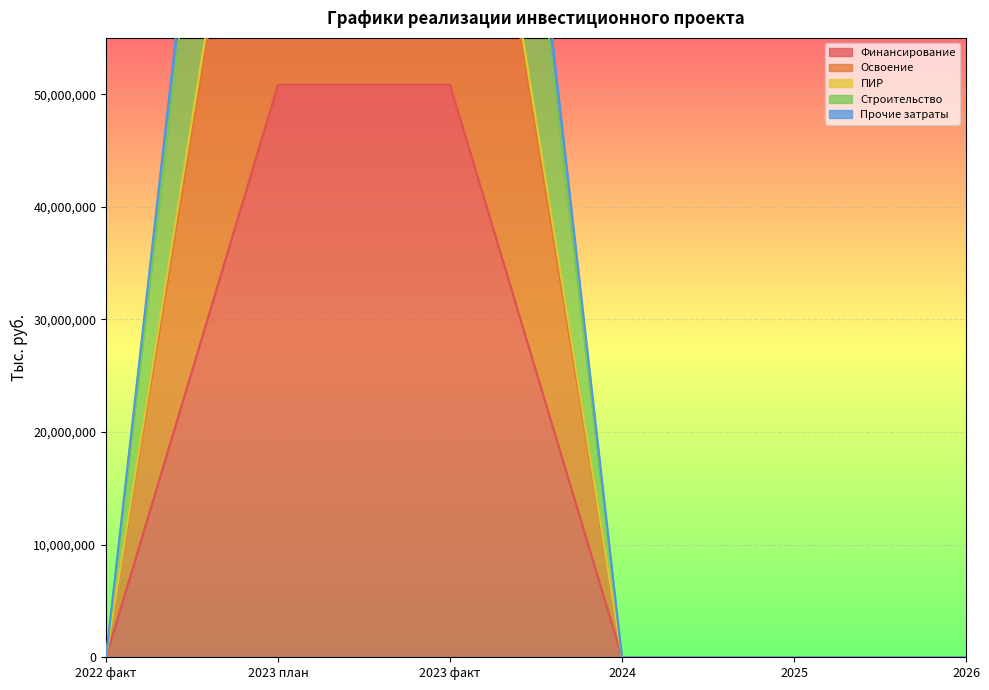

Which category has the lowest value in the Строительство series?

2022 факт